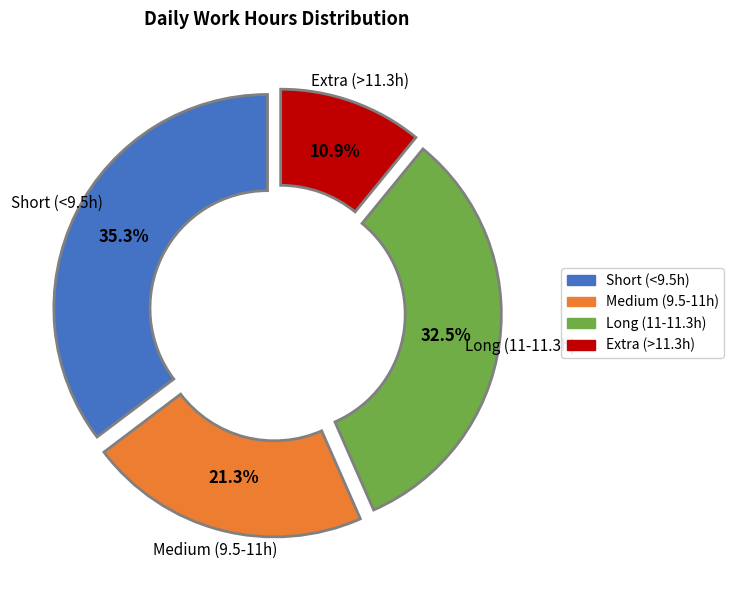

Which slice is the largest?

Short (<9.5h)